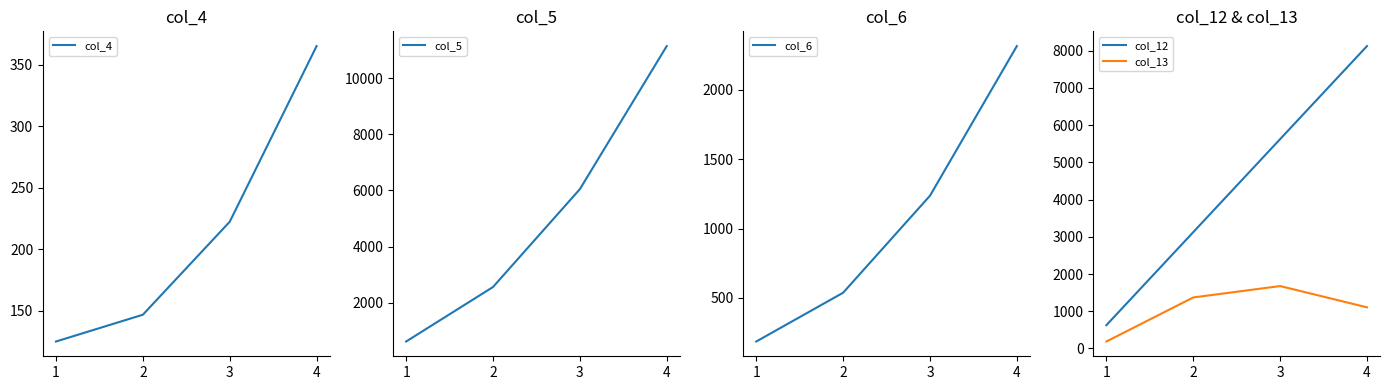

What is the approximate value of col_6 at 3?

1237.3